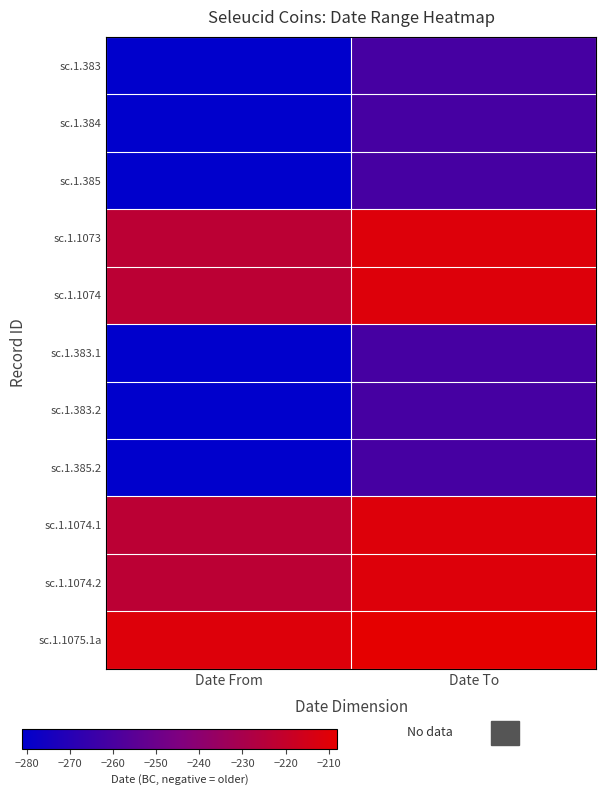

Count the number of data series in this chart.

11